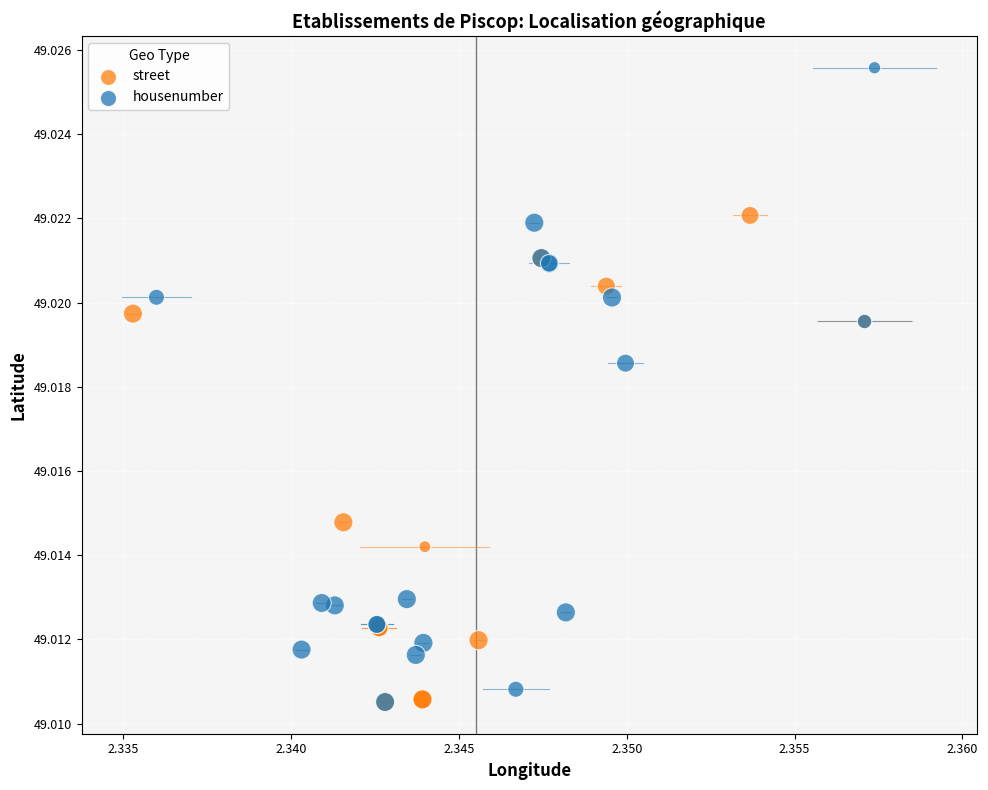

Which series has the largest Y range (max minus min)?

housenumber